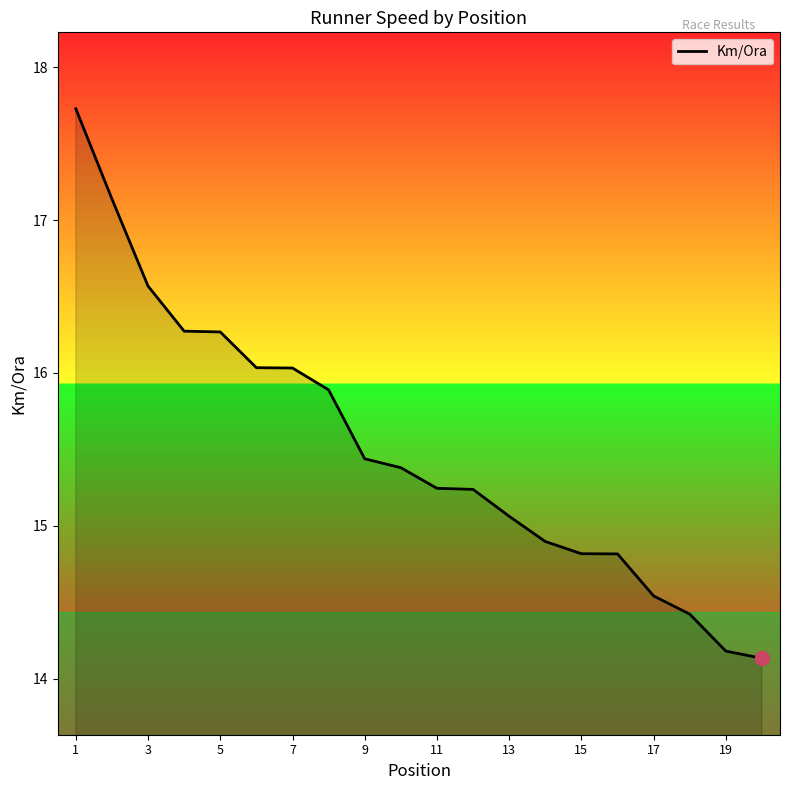

What is the difference between the maximum and second lowest values?

3.5